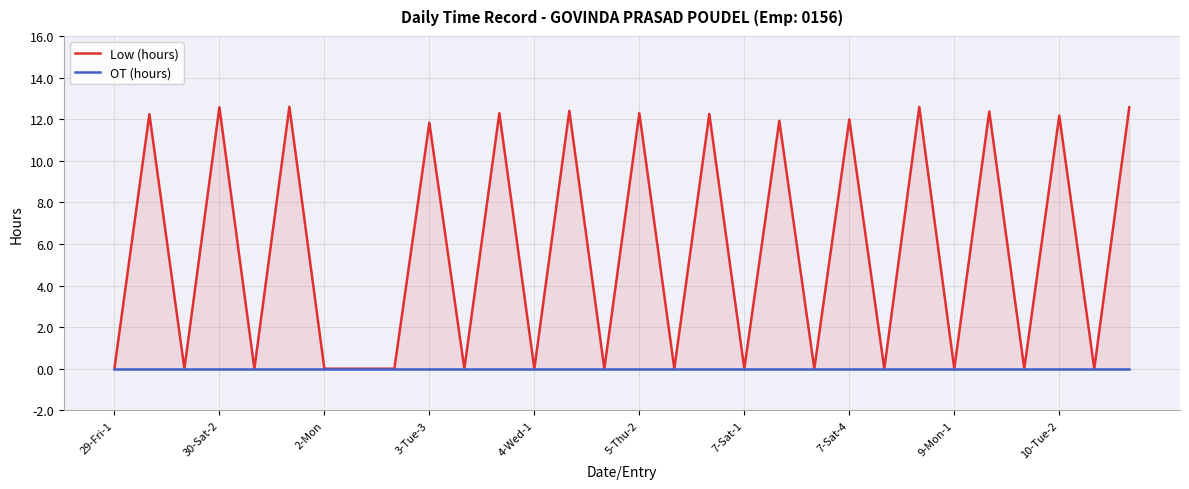

True or false: OT (hours) and Low (hours) cross at least once.

False